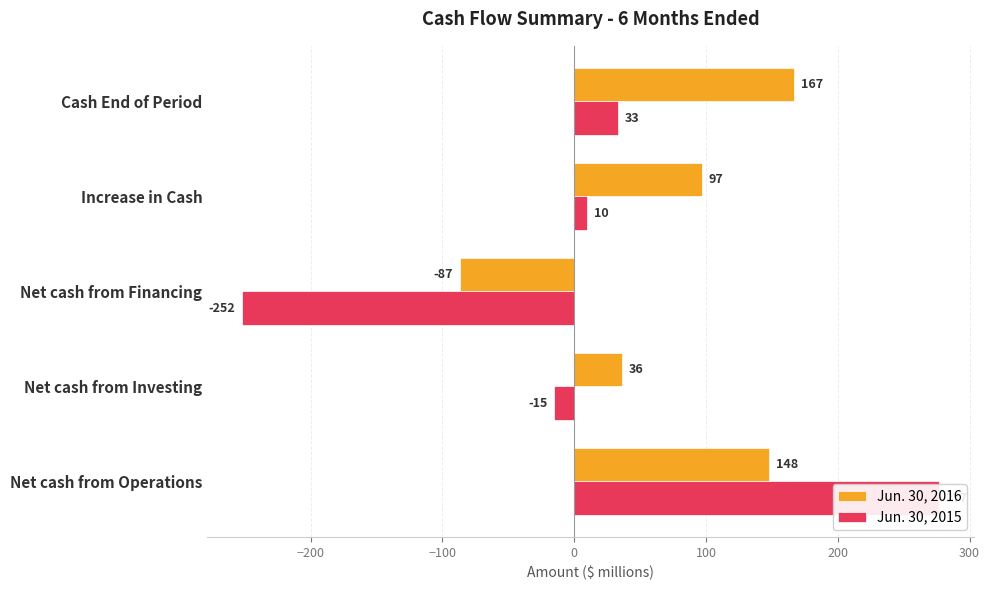

Which series has the widest spread of values?

Jun. 30, 2015